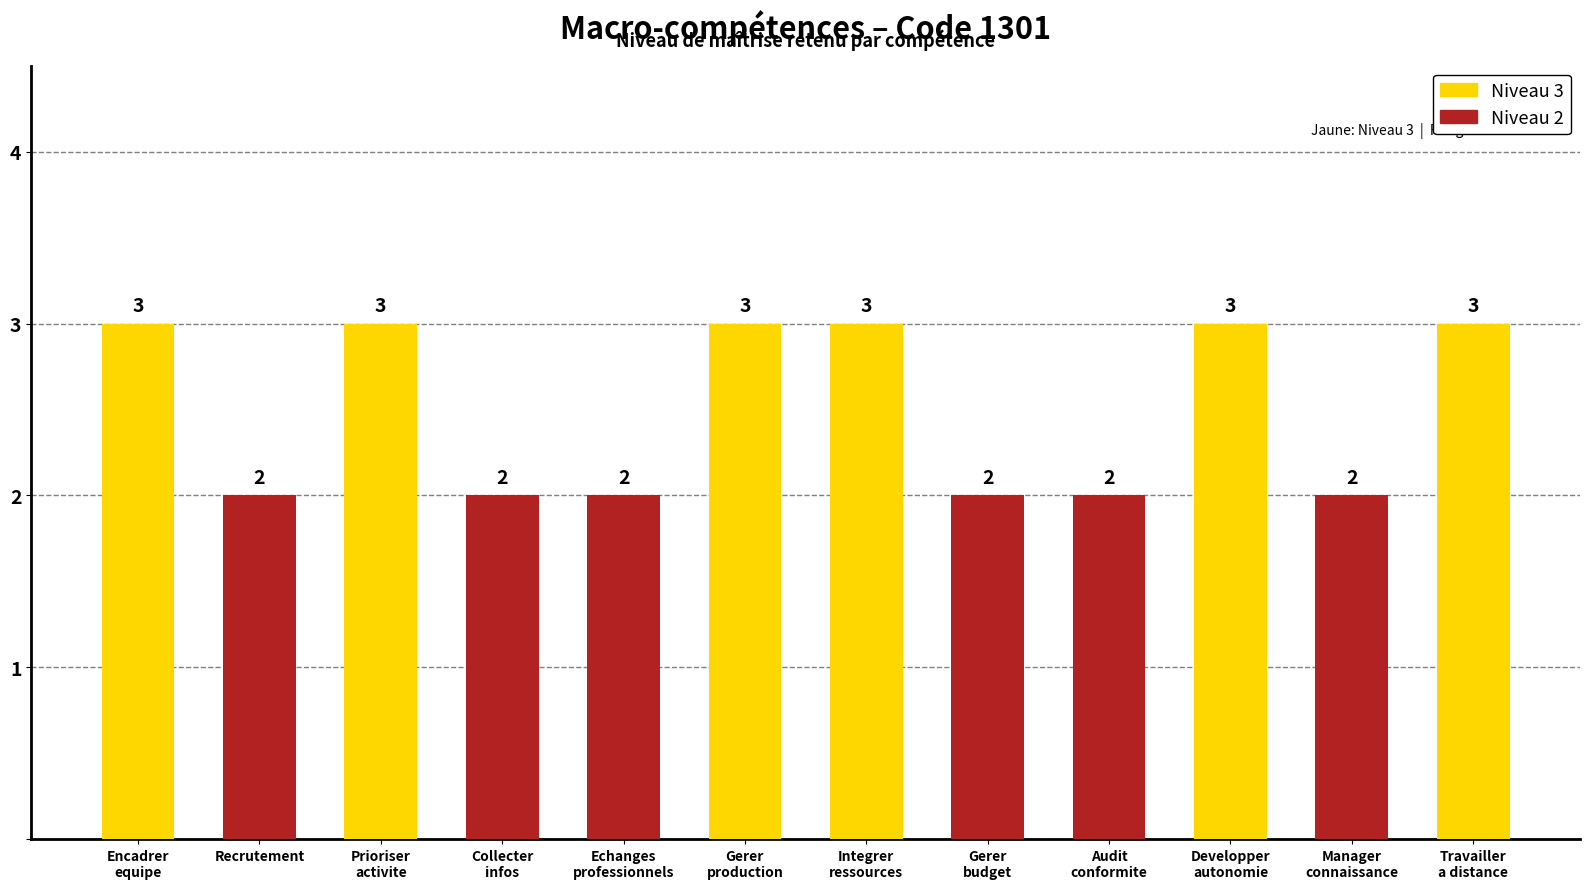

How many data points are less than 3?

6